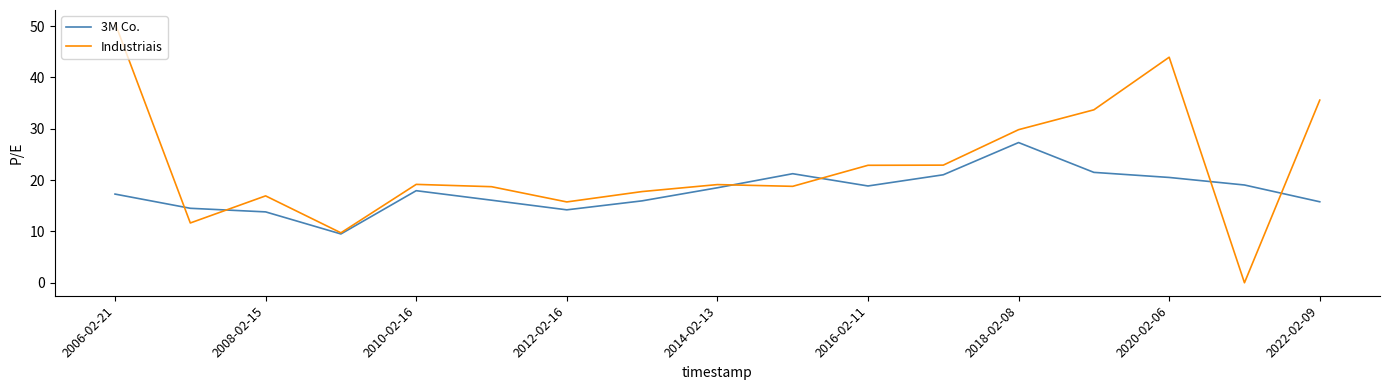

List the series in order of their peak value, highest first.

Industriais, 3M Co.